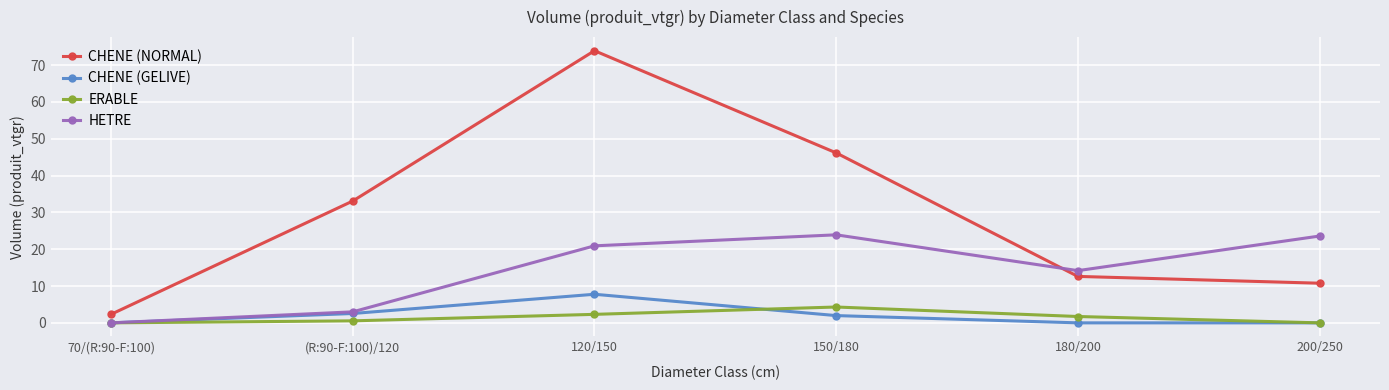

At which category does HETRE reach its first local peak?

150/180